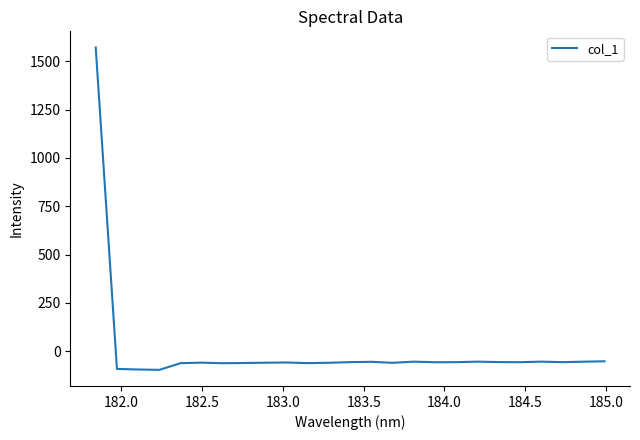

What is the minimum value shown in the chart?

-96.0